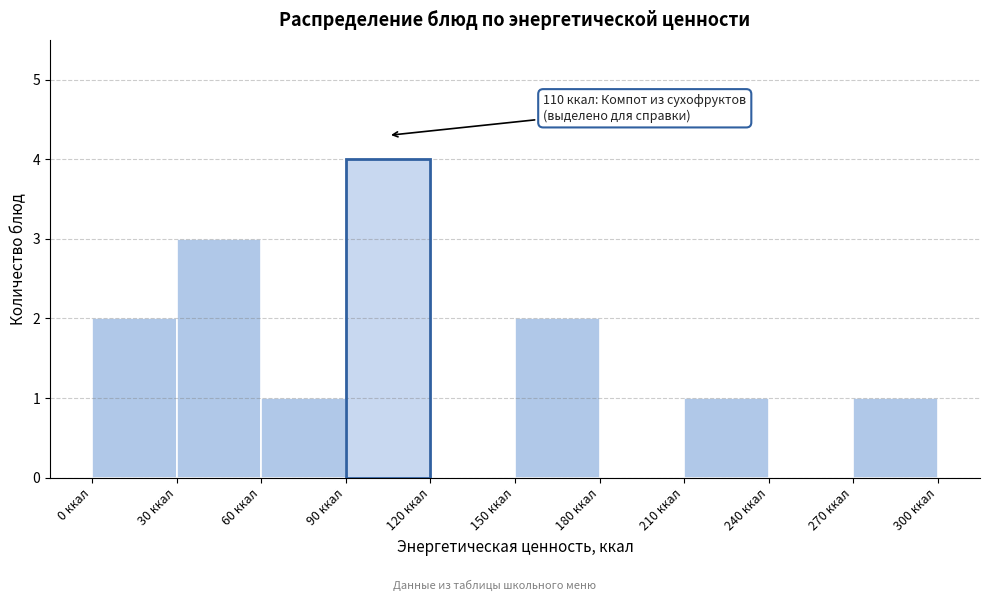

Which range on the x-axis has the tallest bar?

90 to 120